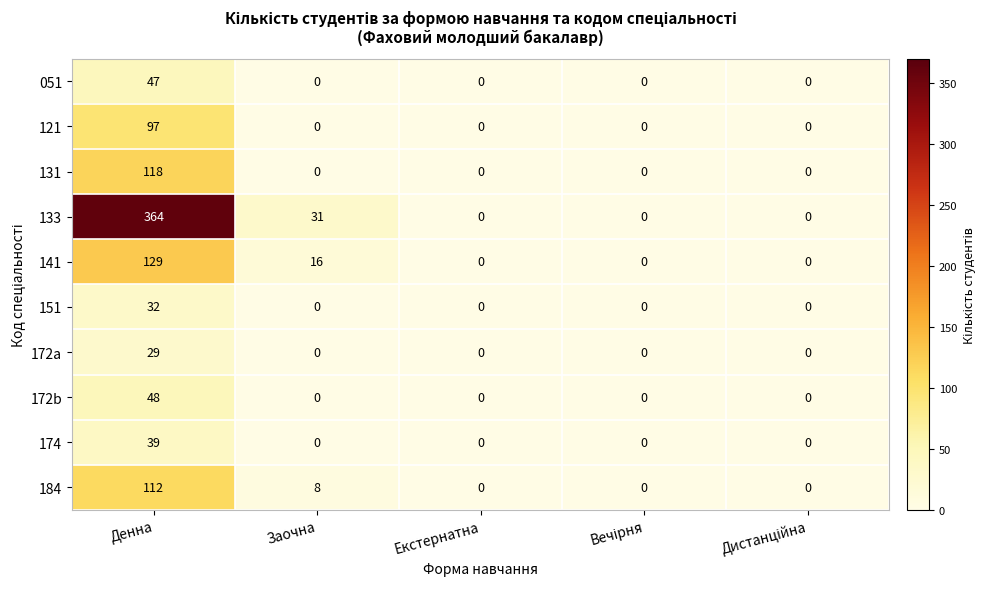

Which label corresponds to the largest value in the chart?

Денна